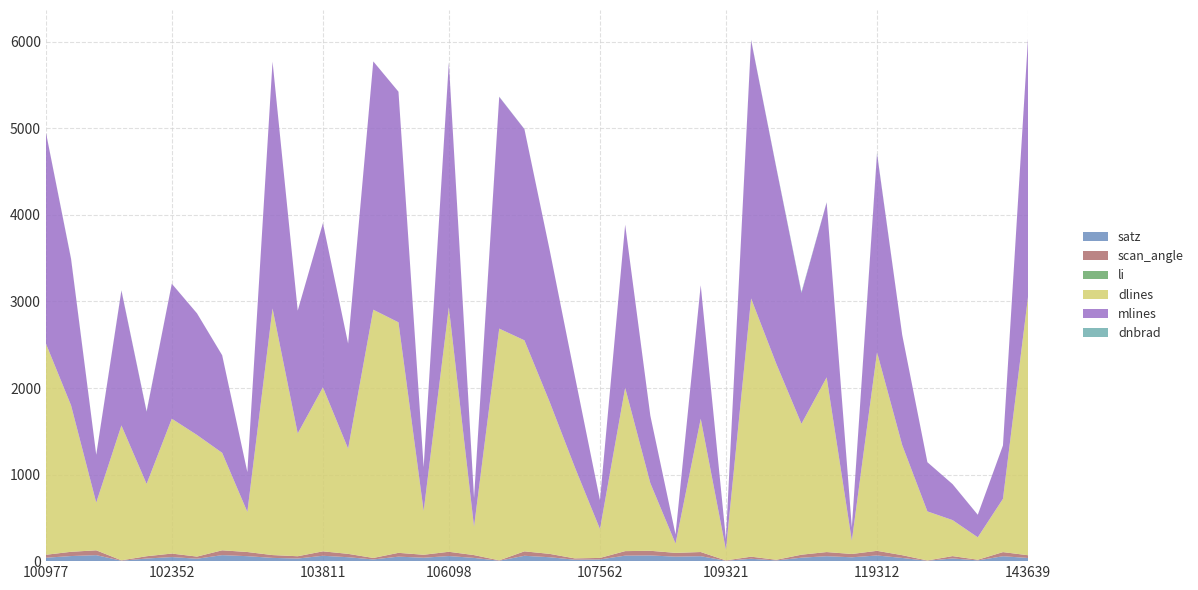

Reading left to right, list all the values displayed in this chart.

satz: 100977=39.4	101102=58.8	101111=69.3	101482=5.0	101605=30.2	102352=47.0	102724=28.1	103092=69.3	103211=57.3	103330=37.5	103566=30.2	103811=61.9	103928=45.3	104162=19.5	104522=51.8	105916=39.5	106098=58.8	106467=37.3	106642=4.8	107043=61.9	107217=45.2	107388=16.8	107562=19.8	107911=63.4	107923=65.8	108091=51.7	108974=57.1	109321=4.5	112234=27.5	112405=8.3	112572=39.9	112917=57.0	115819=44.4	119312=65.4	134402=36.8	134585=4.1	137796=31.0	139756=8.7	143444=56.7	143639=36.4
scan_angle: 100977=34.2	101102=49.2	101111=55.9	101482=4.4	101605=26.4	102352=40.4	102724=24.6	103092=55.9	103211=48.2	103330=32.6	103566=26.5	103811=51.4	103928=39.0	104162=17.2	104522=44.1	105916=34.3	106098=49.2	106467=32.4	106642=4.3	107043=51.3	107217=38.9	107388=14.9	107562=17.5	107911=52.3	107923=53.8	108091=44.0	108974=48.1	109321=4.0	112234=24.1	112405=7.3	112572=34.6	112917=47.9	115819=38.3	119312=53.6	134402=32.0	134585=3.6	137796=27.2	139756=7.7	143444=47.7	143639=31.7
li: 100977=0.0	101102=0.0	101111=0.0	101482=0.1	101605=0.2	102352=0.0	102724=0.0	103092=0.0	103211=0.0	103330=0.0	103566=0.0	103811=0.0	103928=0.0	104162=0.0	104522=0.0	105916=0.0	106098=0.1	106467=0.1	106642=0.1	107043=0.0	107217=0.0	107388=0.0	107562=0.0	107911=0.0	107923=0.0	108091=0.0	108974=0.0	109321=0.0	112234=0.0	112405=0.1	112572=0.2	112917=0.1	115819=0.0	119312=0.1	134402=0.0	134585=0.0	137796=0.0	139756=0.0	143444=0.0	143639=0.0
dlines: 100977=2441.0	101102=1692.0	101111=551.0	101482=1558.0	101605=835.0	102352=1558.0	102724=1405.0	103092=1126.0	103211=463.0	103330=2849.0	103566=1419.0	103811=1895.0	103928=1215.0	104162=2868.0	104522=2663.0	105916=506.0	106098=2825.0	106467=329.0	106642=2677.0	107043=2438.0	107217=1757.0	107388=1055.0	107562=333.0	107911=1887.0	107923=781.0	108091=107.0	108974=1540.0	109321=124.0	112234=2983.0	112405=2265.0	112572=1512.0	112917=2018.0	115819=154.0	119312=2294.0	134402=1272.0	134585=567.0	137796=416.0	139756=259.0	143444=616.0	143639=2997.0
mlines: 100977=2441.0	101102=1691.0	101111=552.0	101482=1558.0	101605=835.0	102352=1559.0	102724=1405.0	103092=1127.0	103211=460.0	103330=2851.0	103566=1418.0	103811=1896.0	103928=1214.0	104162=2868.0	104522=2664.0	105916=505.0	106098=2825.0	106467=329.0	106642=2677.0	107043=2439.0	107217=1756.0	107388=1055.0	107562=333.0	107911=1884.0	107923=779.0	108091=106.0	108974=1542.0	109321=124.0	112234=2983.0	112405=2265.0	112572=1512.0	112917=2020.0	115819=154.0	119312=2295.0	134402=1272.0	134585=568.0	137796=415.0	139756=260.0	143444=616.0	143639=2998.0
dnbrad: 100977=1.0	101102=3.9	101111=1.2	101482=3.6	101605=4.8	102352=0.4	102724=0.2	103092=0.9	103211=0.2	103330=0.1	103566=0.2	103811=0.3	103928=0.3	104162=0.3	104522=0.3	105916=1.9	106098=2.4	106467=4.1	106642=2.8	107043=1.6	107217=0.8	107388=0.4	107562=0.2	107911=0.0	107923=0.4	108091=0.0	108974=0.3	109321=0.3	112234=4.9	112405=5.5	112572=10.8	112917=2.9	115819=0.1	119312=7.8	134402=0.1	134585=0.4	137796=0.3	139756=0.4	143444=0.3	143639=0.4